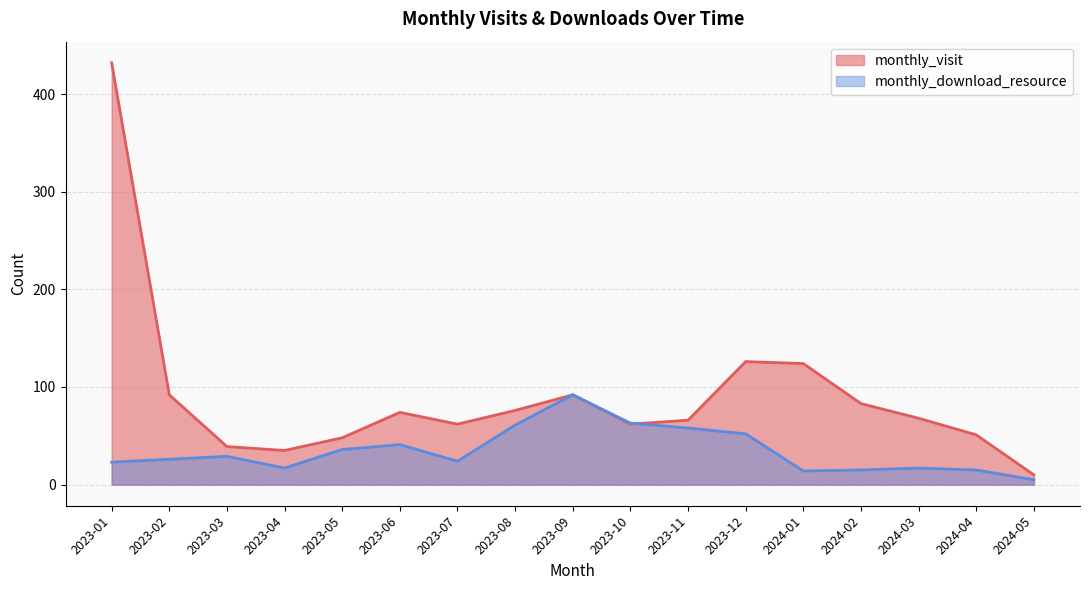

What is the difference between the maximum and second lowest values in the monthly_visit series?

397